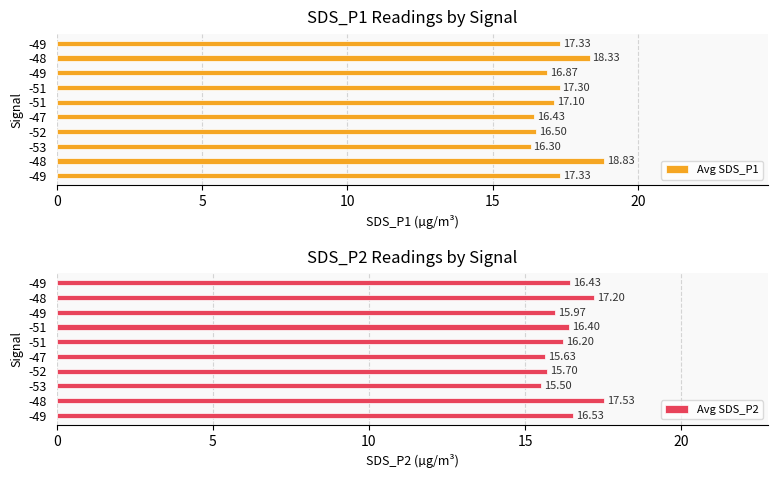

How many bars are there in total?

20